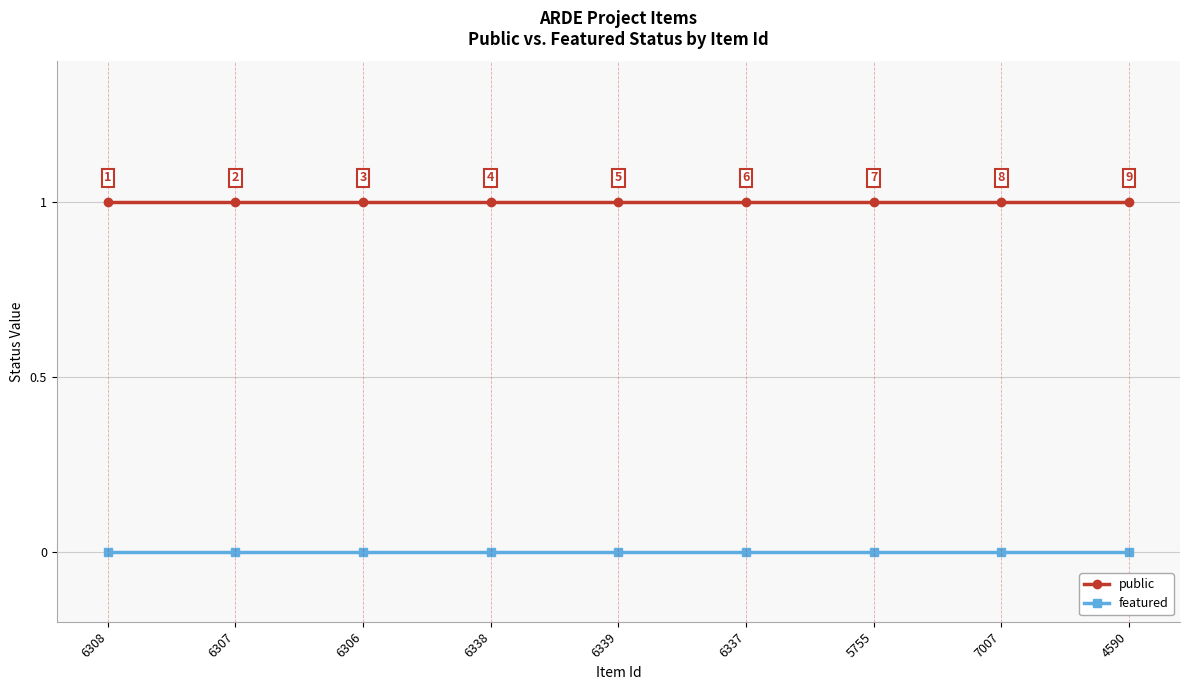

List the series in order of their peak value, lowest first.

featured, public